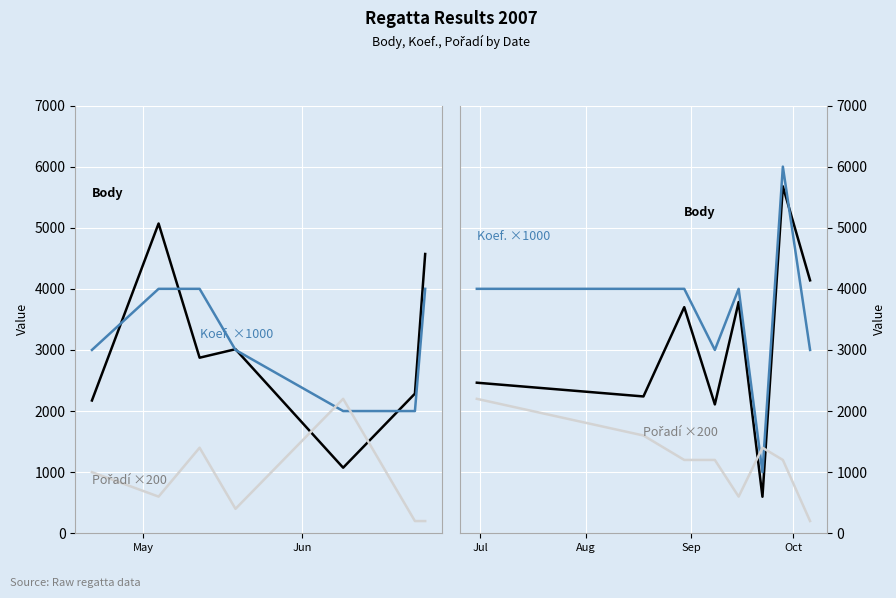

List the series in order of their peak value, lowest first.

Pořadí ×200, Body, Koef. ×1000